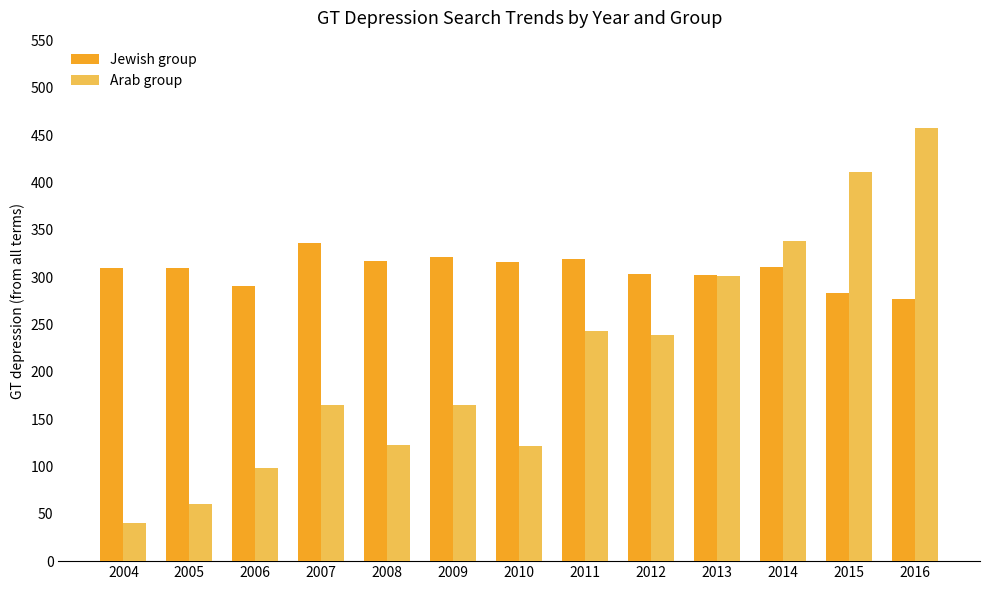

What is the spread (max minus min) of values at 2010?

194.3